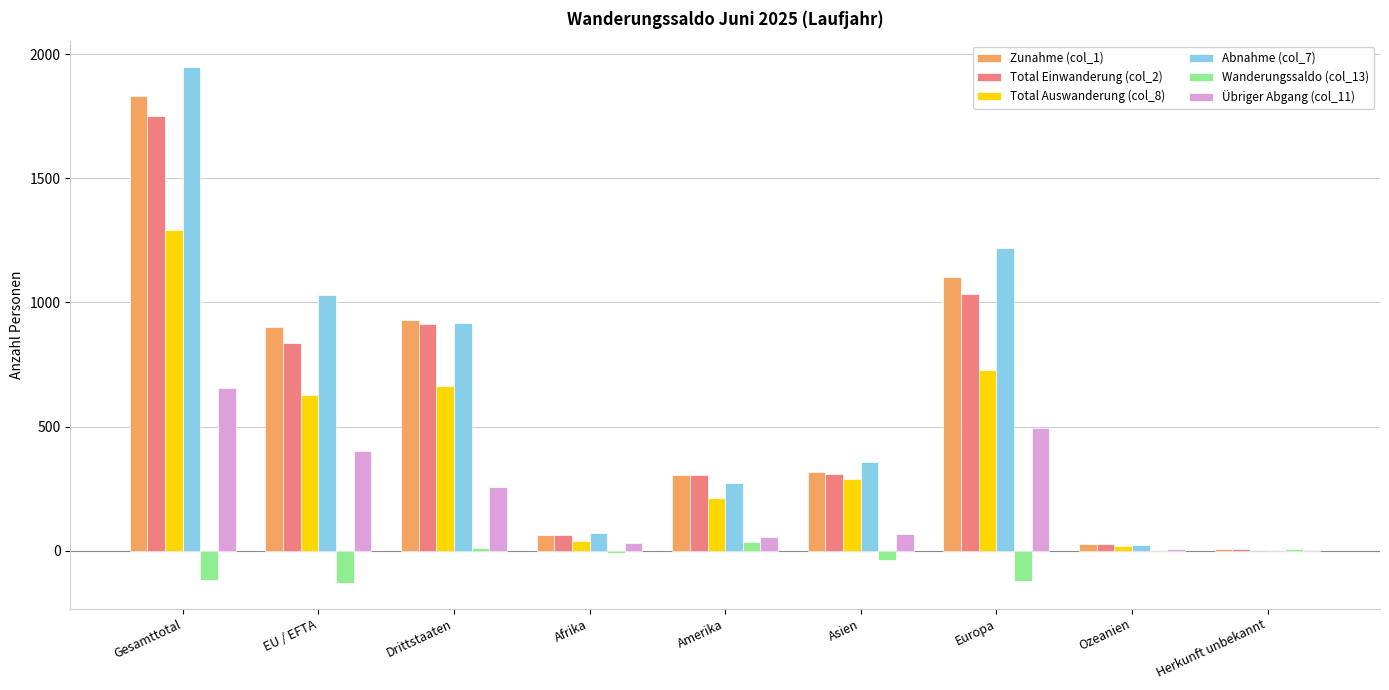

Which series has the largest range (max minus min)?

Abnahme (col_7)